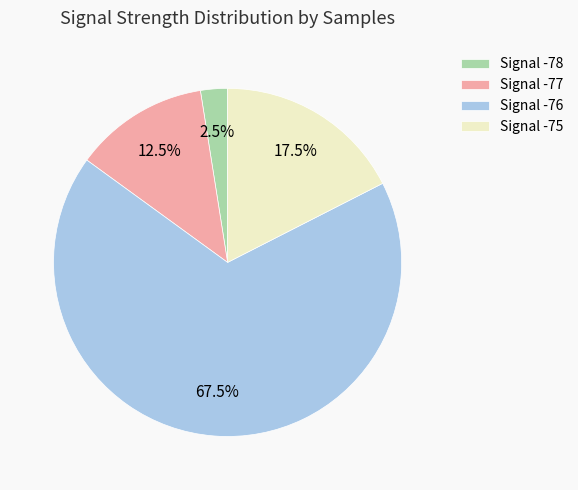

Rank the categories by value from lowest to highest.

Signal -78, Signal -77, Signal -75, Signal -76